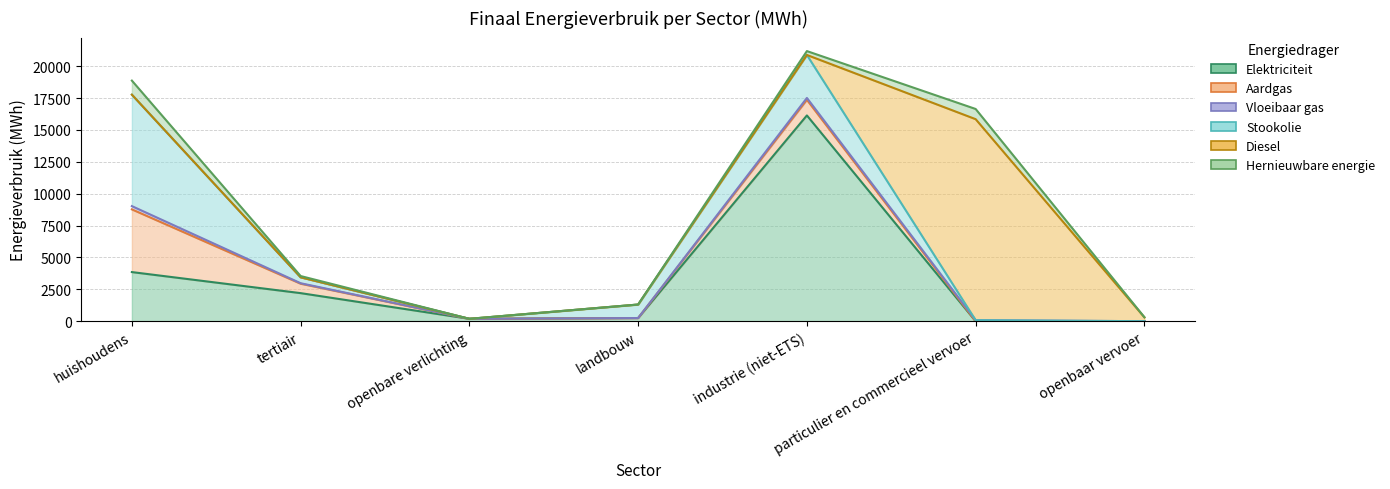

At which label does Vloeibaar gas reach its peak?

huishoudens